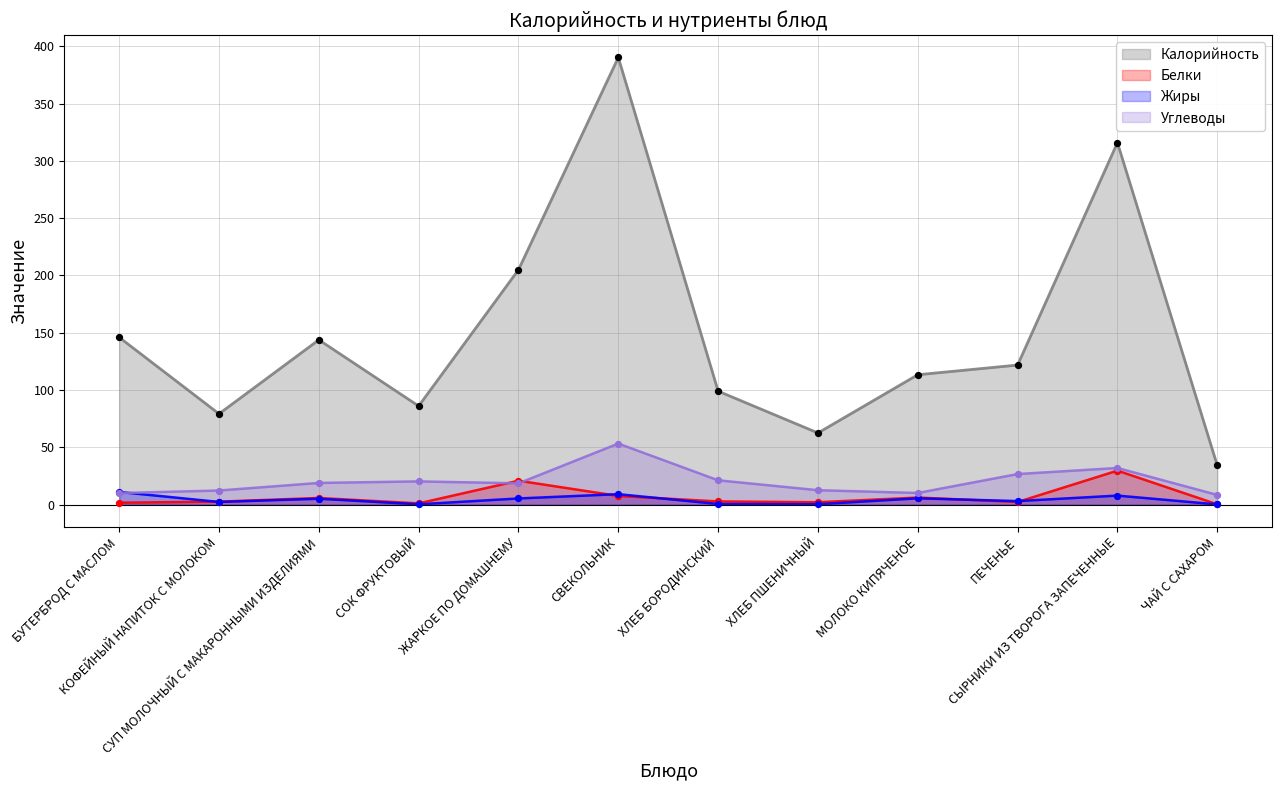

At which category is the sum across all series the highest?

СВЕКОЛЬНИК